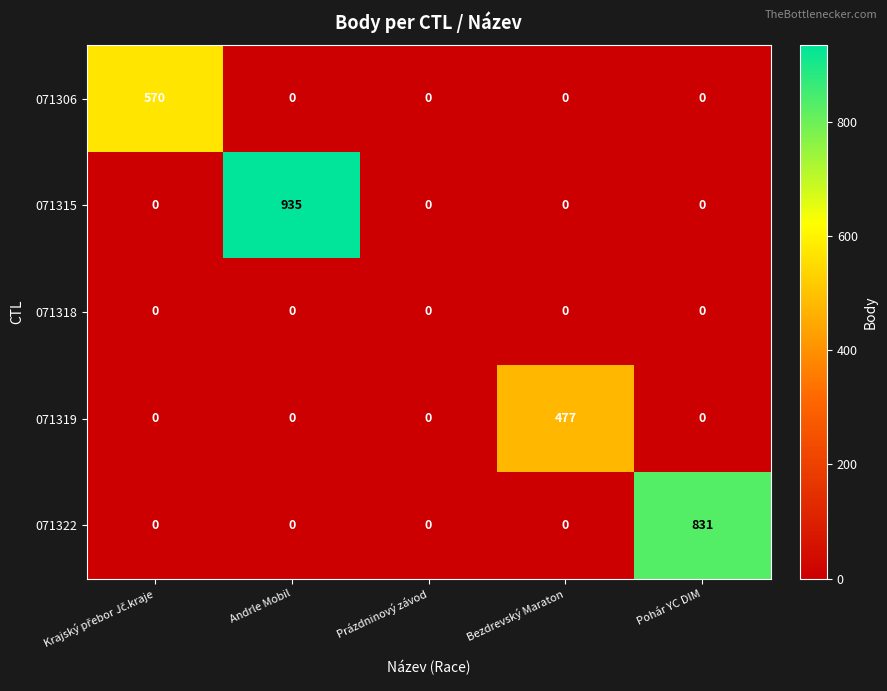

Reading left to right, transcribe all the data shown in this chart.

071306: 570	0	0	0	0
071315: 0	935	0	0	0
071318: 0	0	0	0	0
071319: 0	0	0	477	0
071322: 0	0	0	0	831